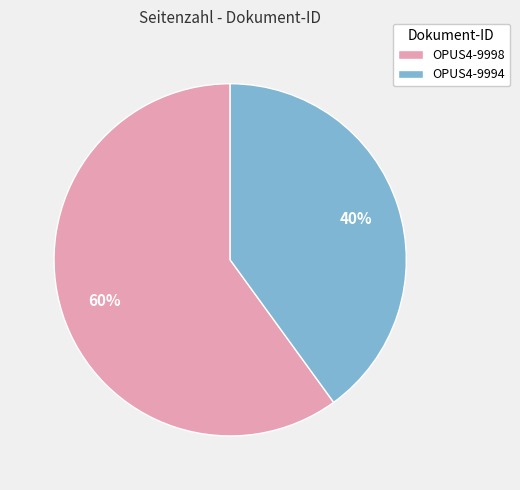

True or false: OPUS4-9994 accounts for 32% of the total.

False